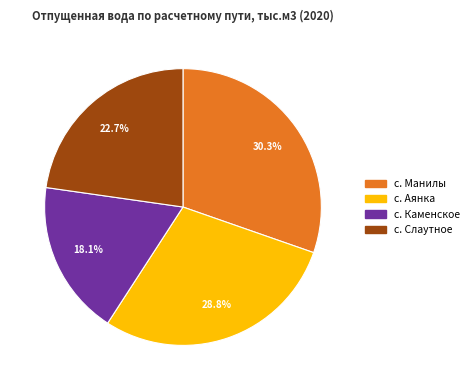

Is there a majority slice in this chart?

No